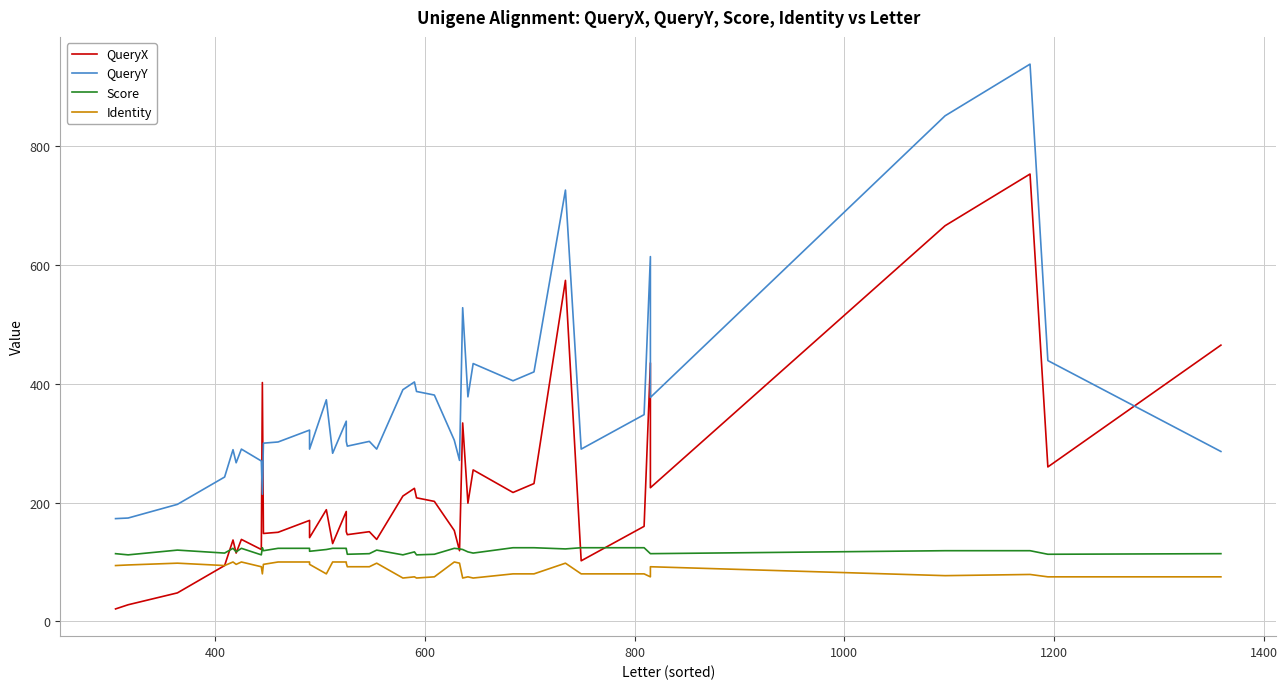

What is the value of the QueryY point at the 3rd from the left?

197